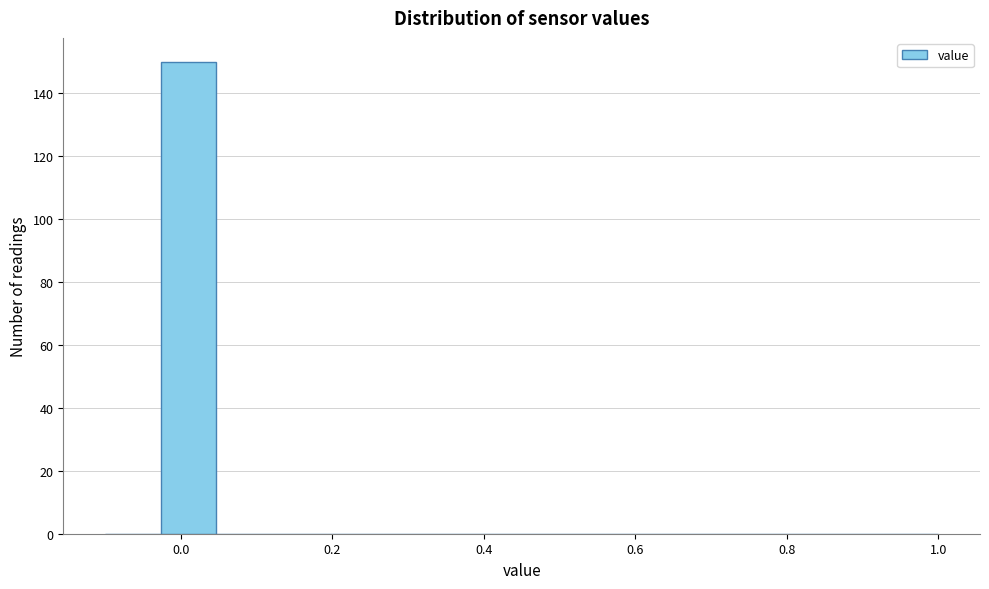

Around what value on the x-axis is the tallest bar? Give the approximate position of its centre, as read against the axis.

0.02